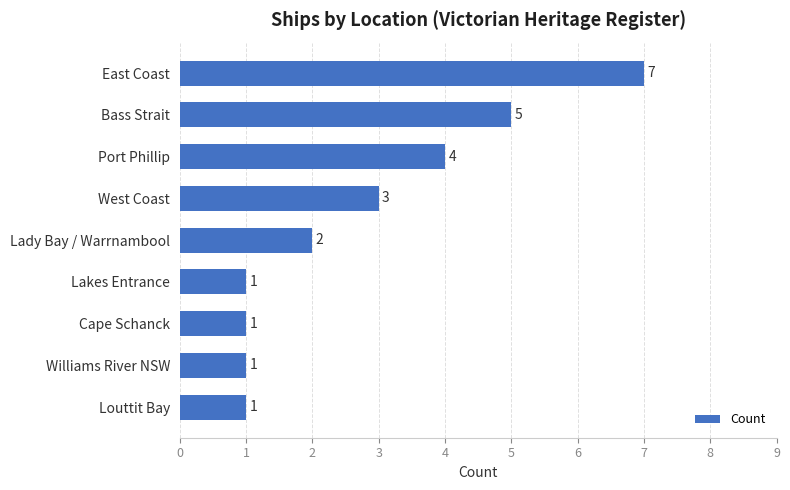

Reading bottom to top, list all the values displayed in this chart.

Louttit Bay=1	Williams River NSW=1	Cape Schanck=1	Lakes Entrance=1	Lady Bay / Warrnambool=2	West Coast=3	Port Phillip=4	Bass Strait=5	East Coast=7